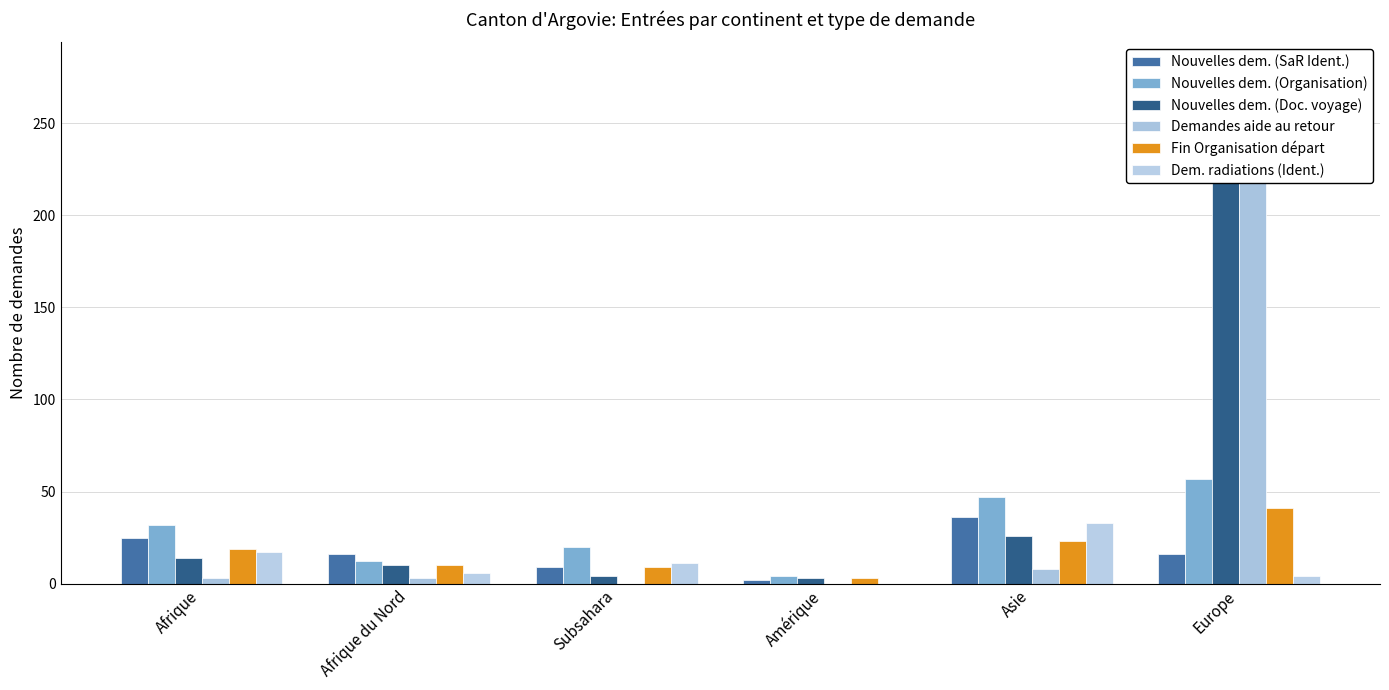

List the series in order of their peak value, highest first.

Demandes aide au retour, Nouvelles dem. (Doc. voyage), Nouvelles dem. (Organisation), Fin Organisation départ, Nouvelles dem. (SaR Ident.), Dem. radiations (Ident.)